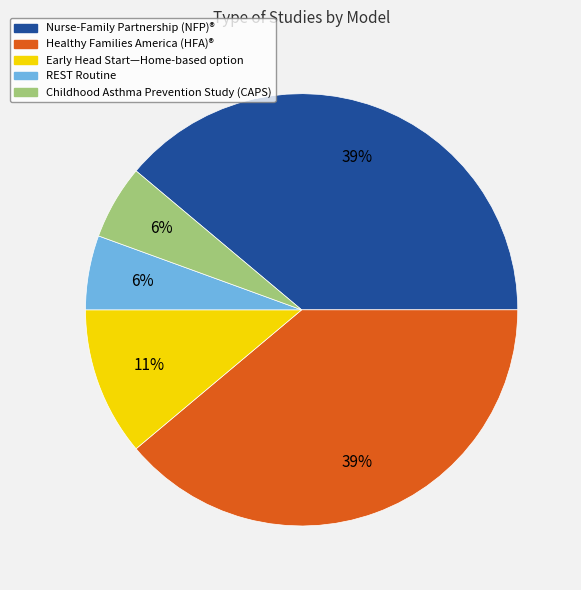

Count the number of slices in the pie.

5